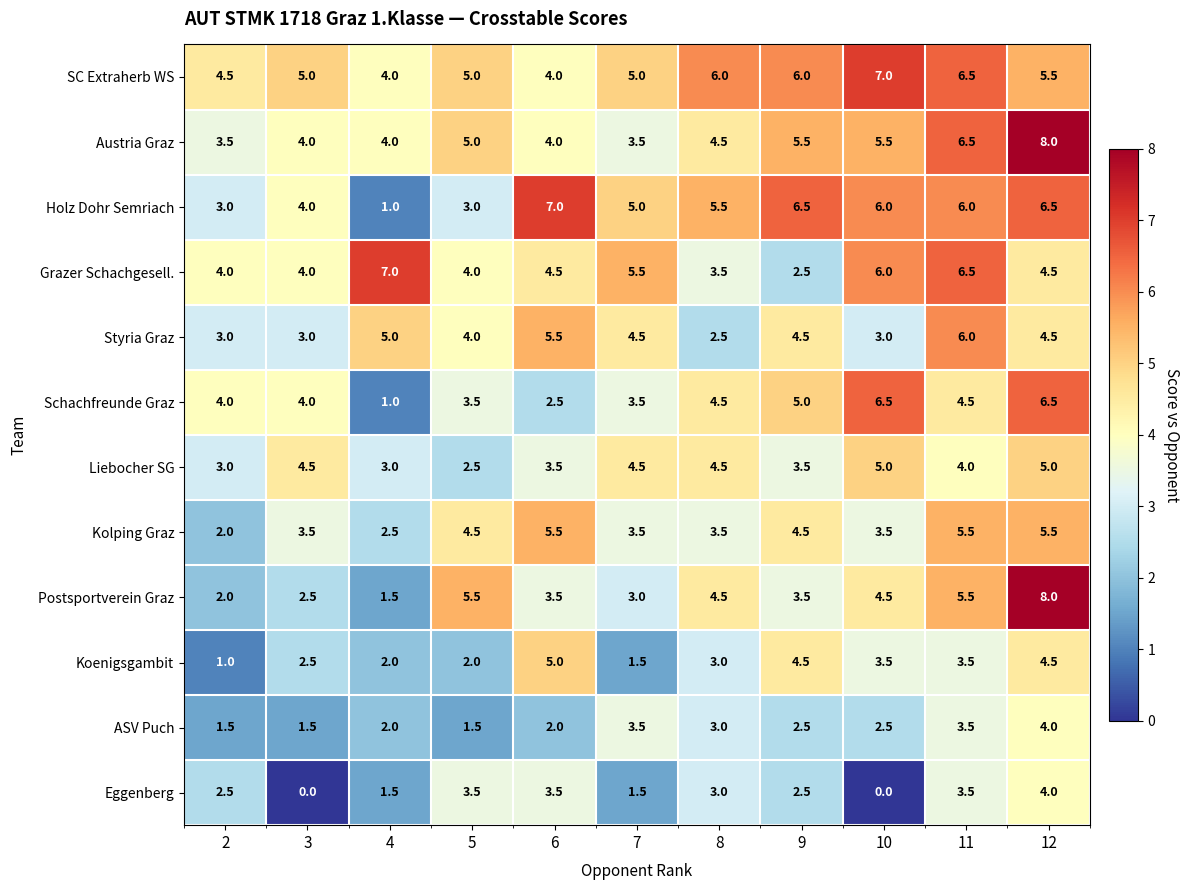

What is the spread (max minus min) of values at 6?

5.0